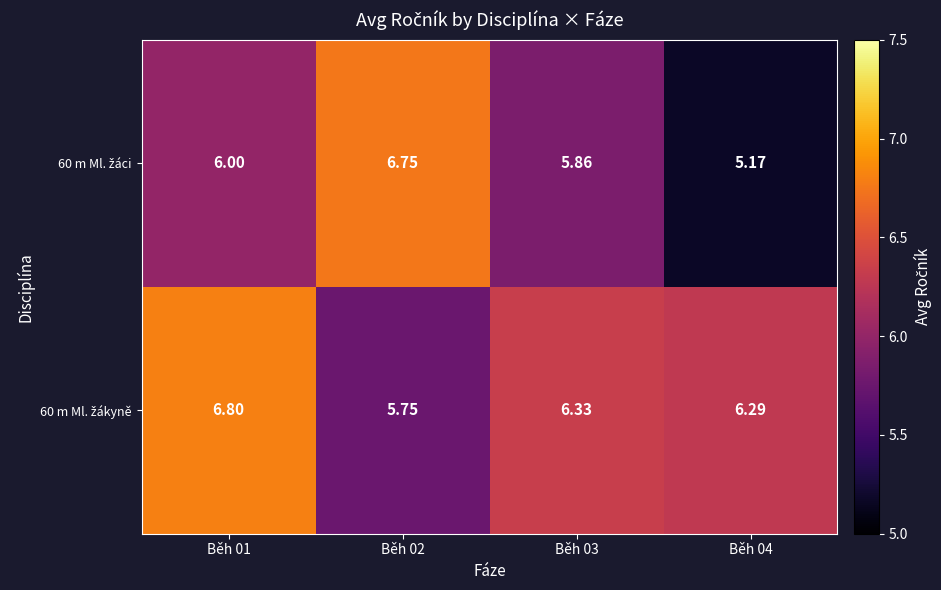

Which series has the largest range (max minus min)?

60 m Ml. žáci